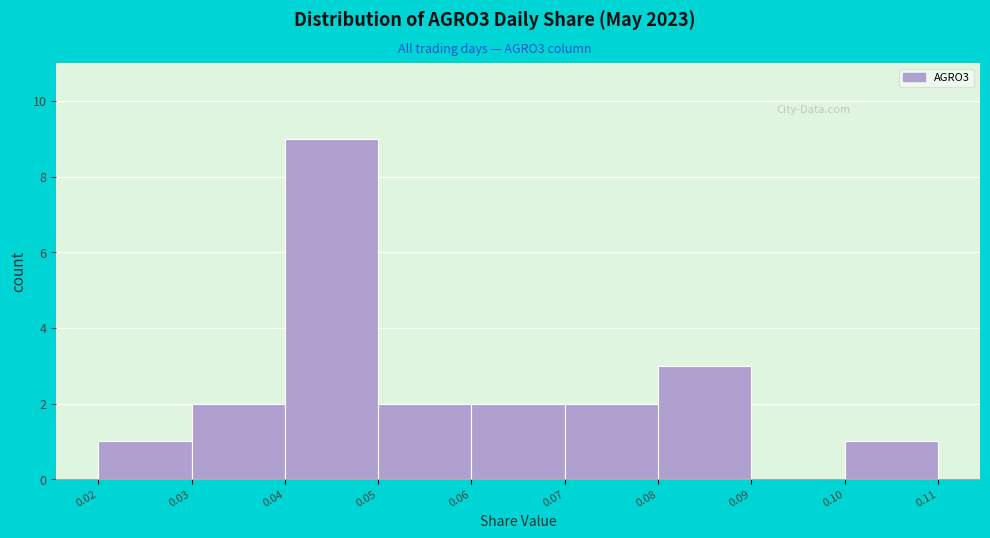

Reading left to right, transcribe this chart: for each bar, give the range it covers on the x-axis and its height. The values are not printed on the chart, so give them approximately, as read against the axis.

0.02 to 0.03: 1
0.03 to 0.04: 2
0.04 to 0.05: 9
0.05 to 0.06: 2
0.06 to 0.07: 2
0.07 to 0.08: 2
0.08 to 0.09: 3
0.09 to 0.10: 0
0.10 to 0.11: 1